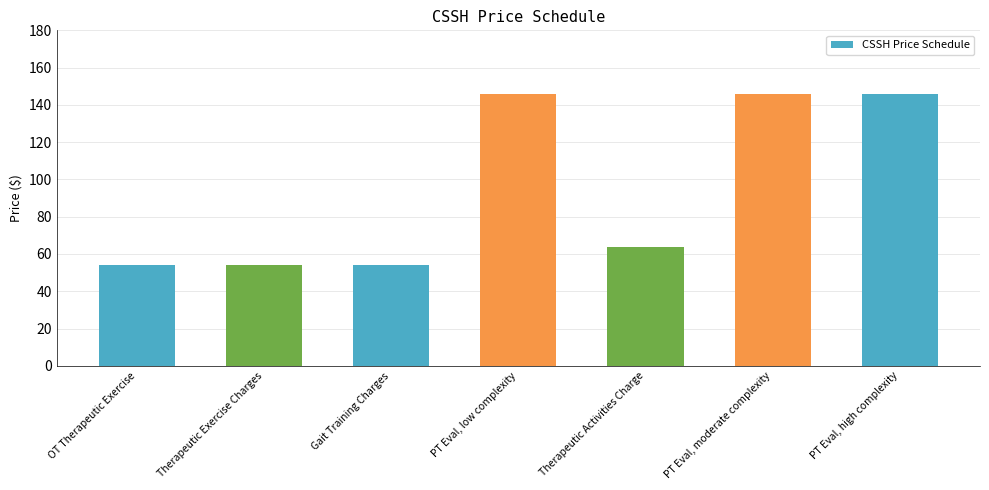

What is the value of the 2nd bar from the left?

54